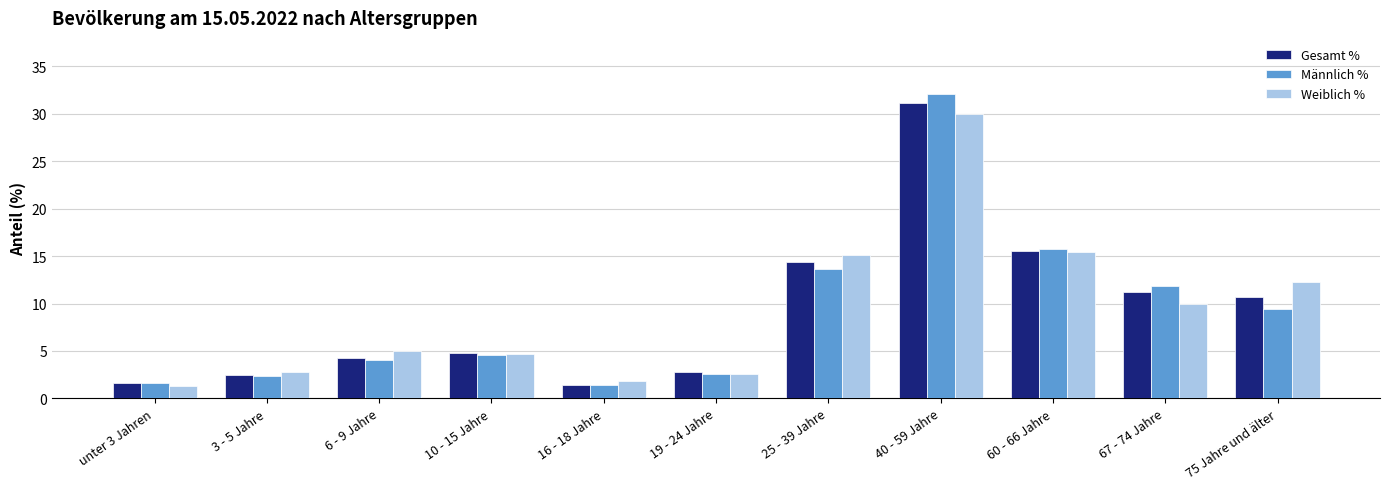

What is the label of the 9th bar from the left?

60 - 66 Jahre